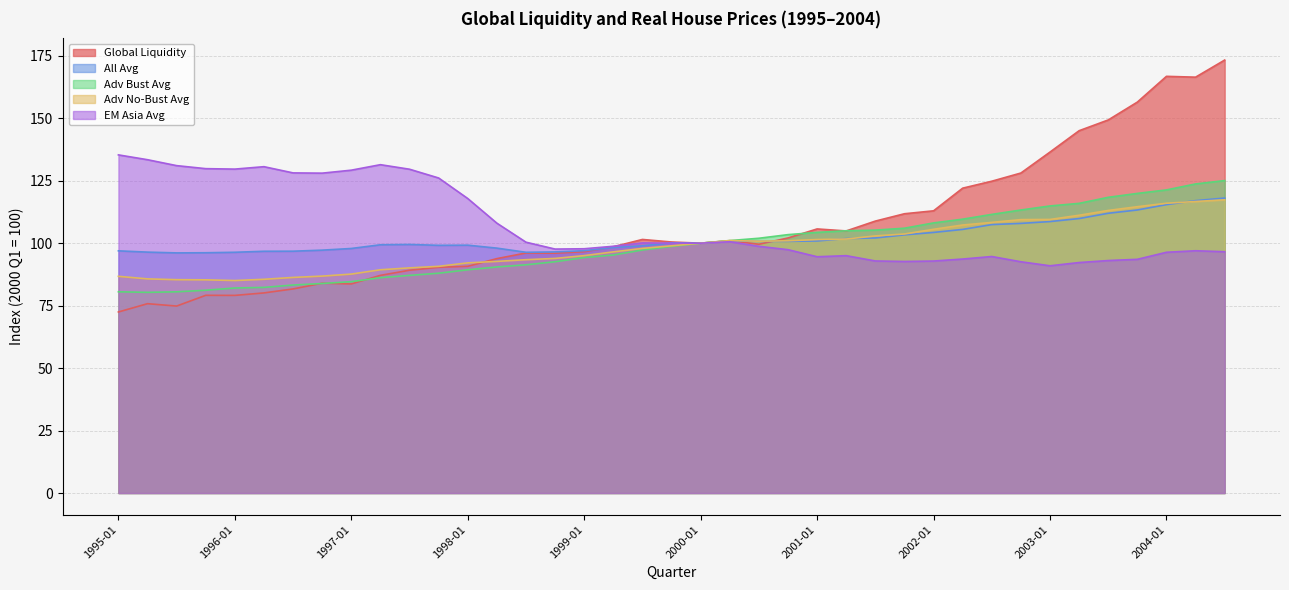

True or false: Adv Bust Avg and All Avg intersect in this chart.

False